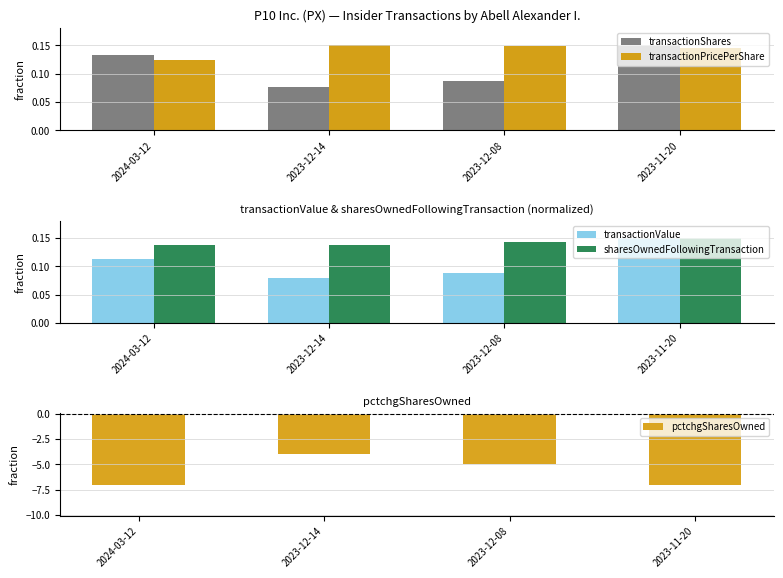

Which series has the largest total across all categories?

transactionPricePerShare